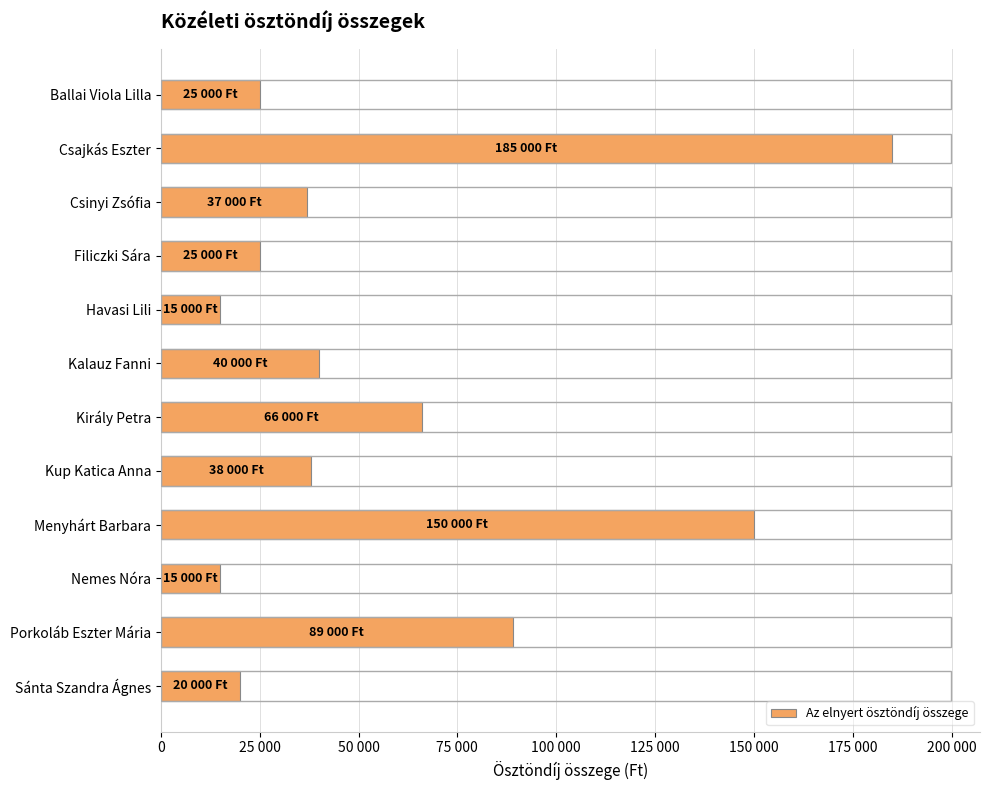

Are the bars horizontal?

Yes